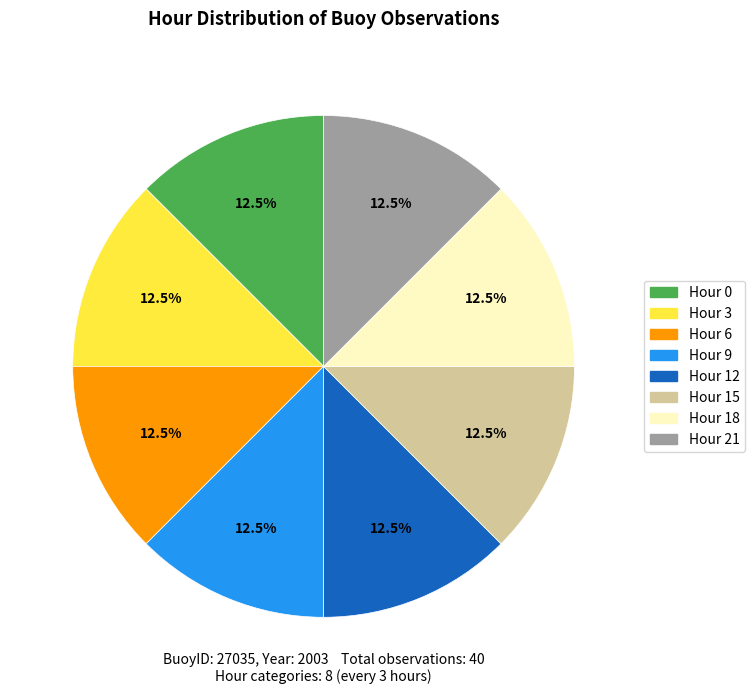

What is the ratio of the value at Hour 3 to the value at Hour 18?

1.0